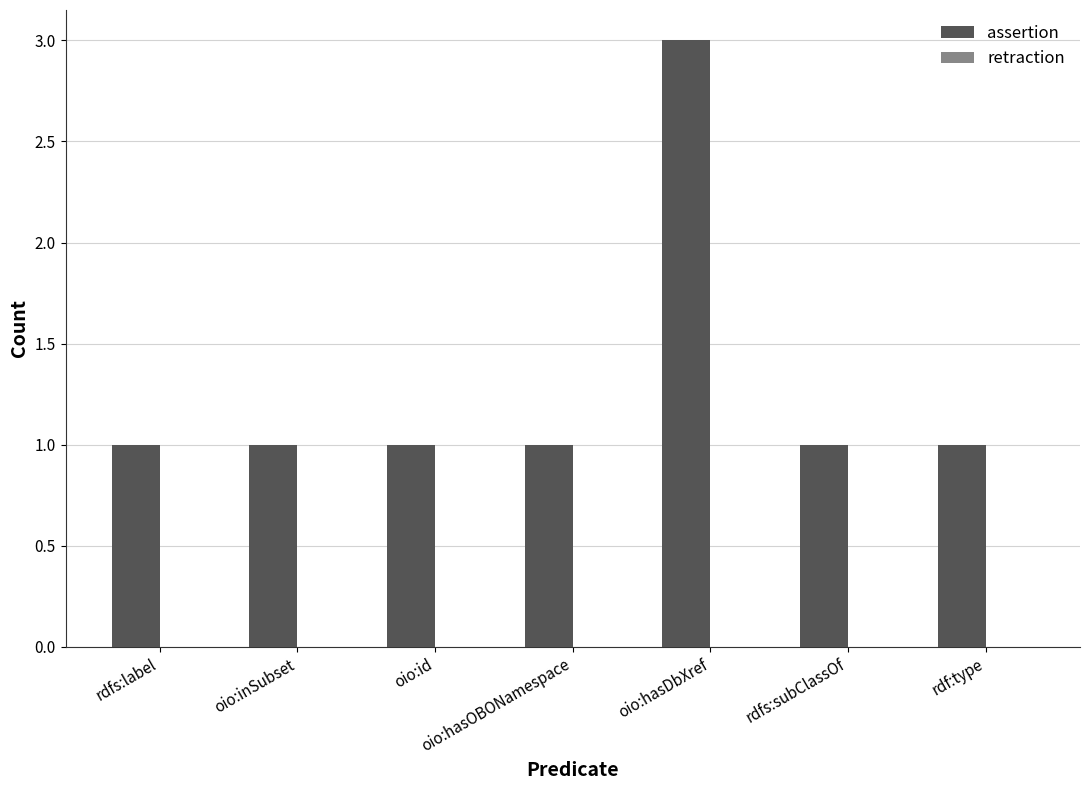

What is the change in value from oio:inSubset to oio:hasDbXref?

+2